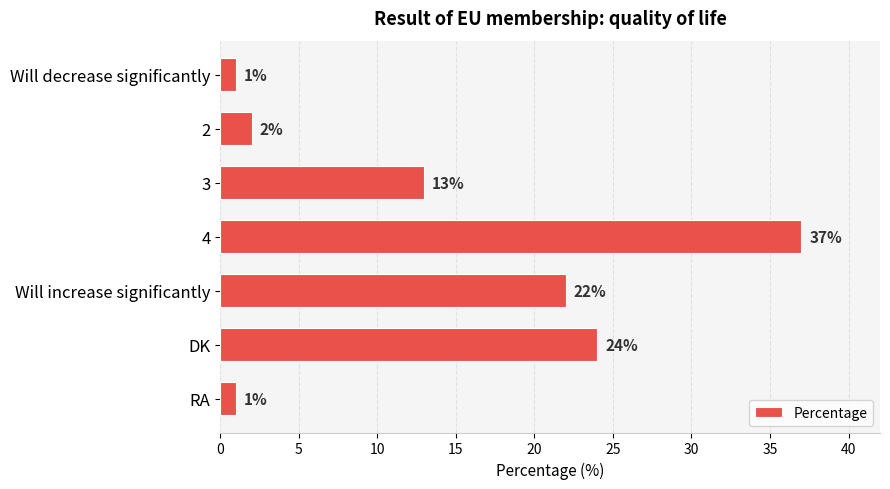

Which has a higher value, RA or 3?

3